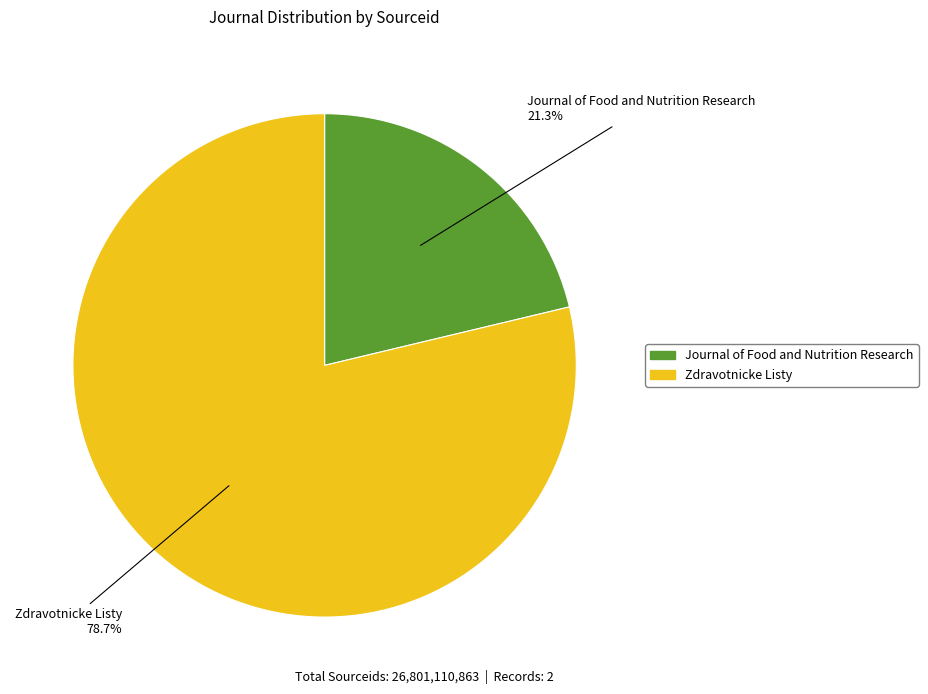

True or false: Zdravotnicke Listy accounts for 87% of the total.

False